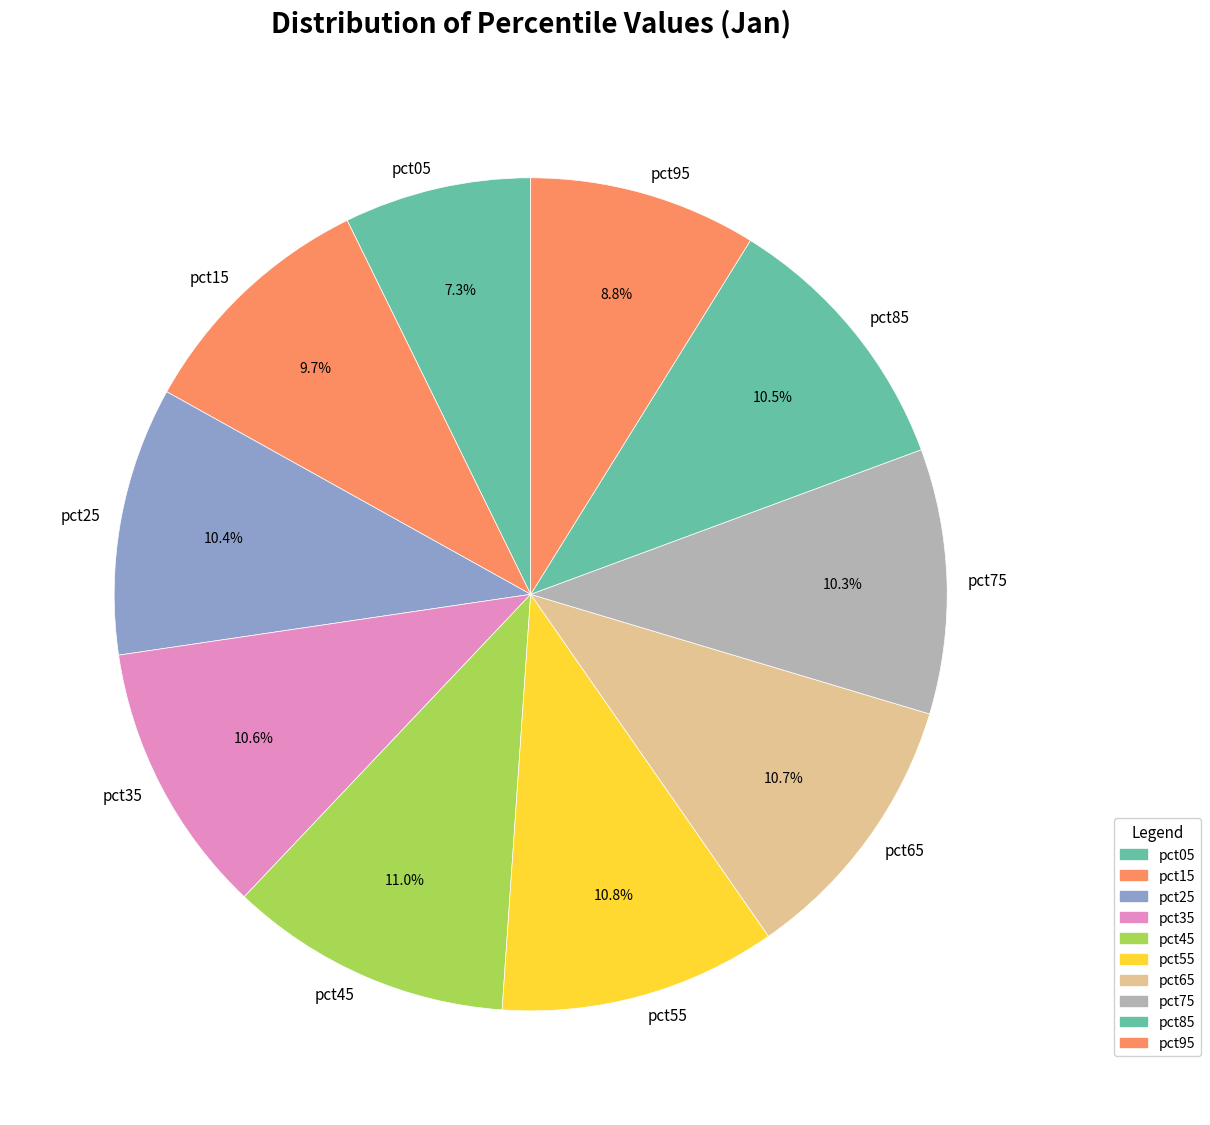

Is there any slice that represents more than half of the pie?

No